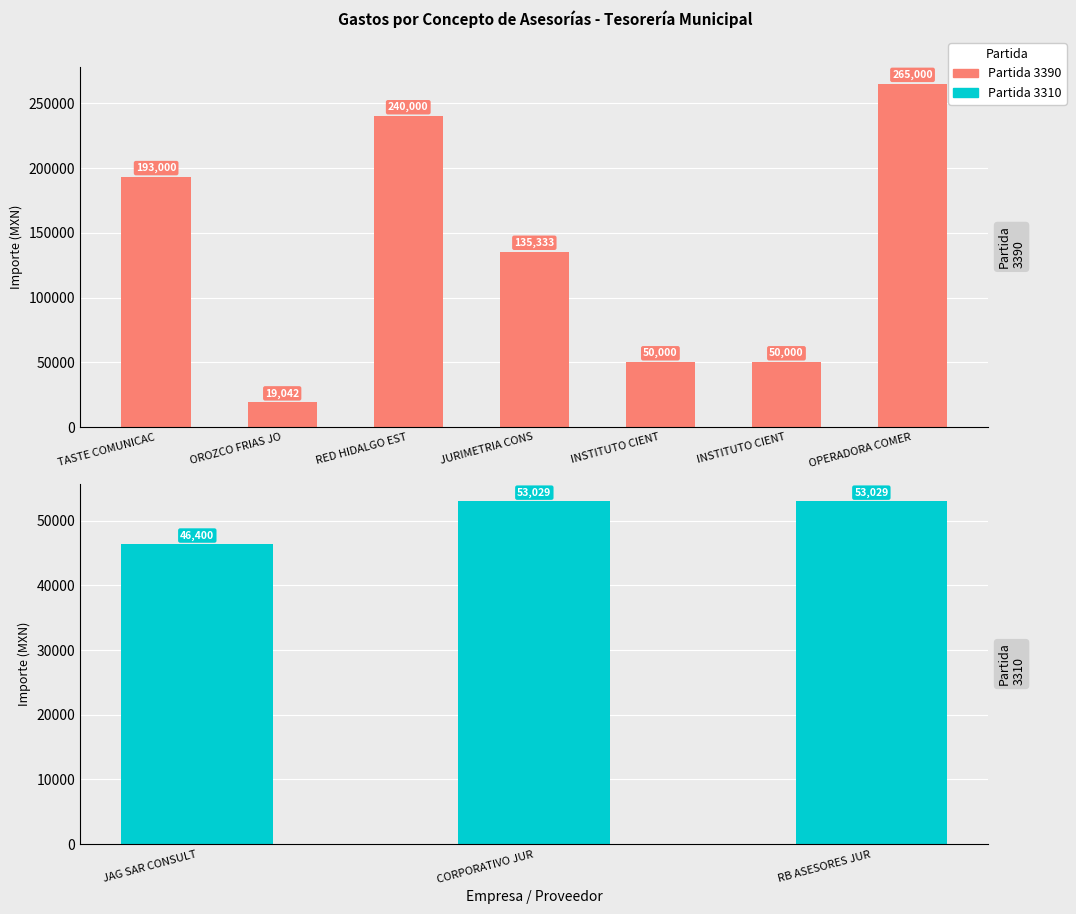

Does the chart contain stacked bars?

No